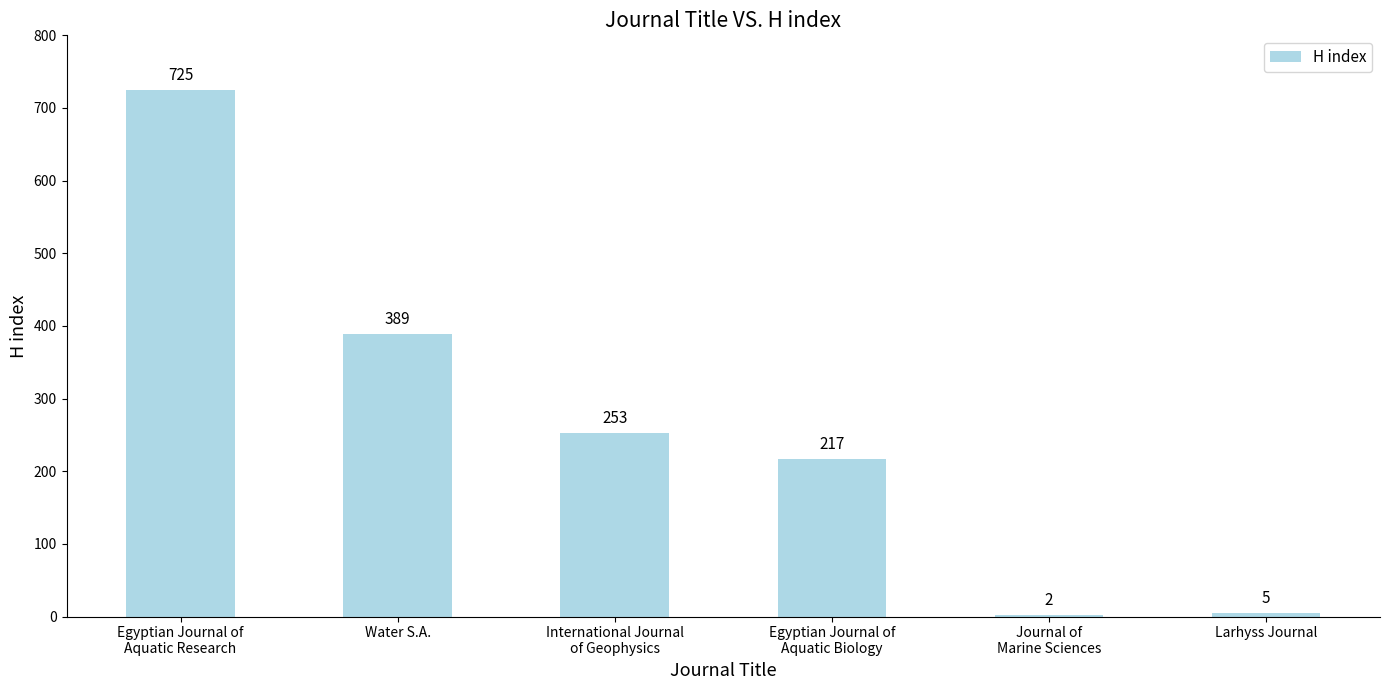

At which label is the value closest to 363?

Water S.A.